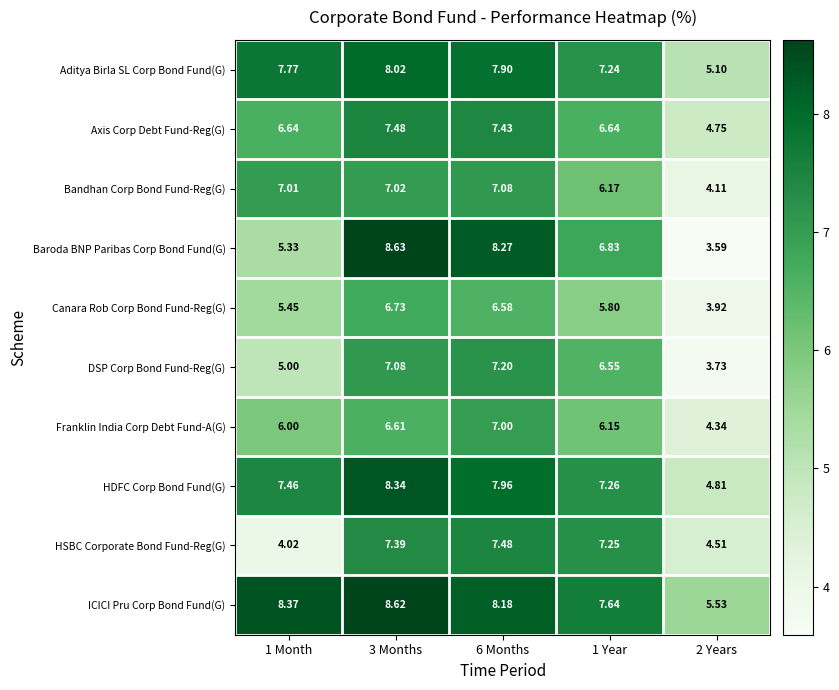

Is the value of Axis Corp Debt Fund-Reg(G) at 1 Year greater than the value of ICICI Pru Corp Bond Fund(G) at 2 Years?

Yes